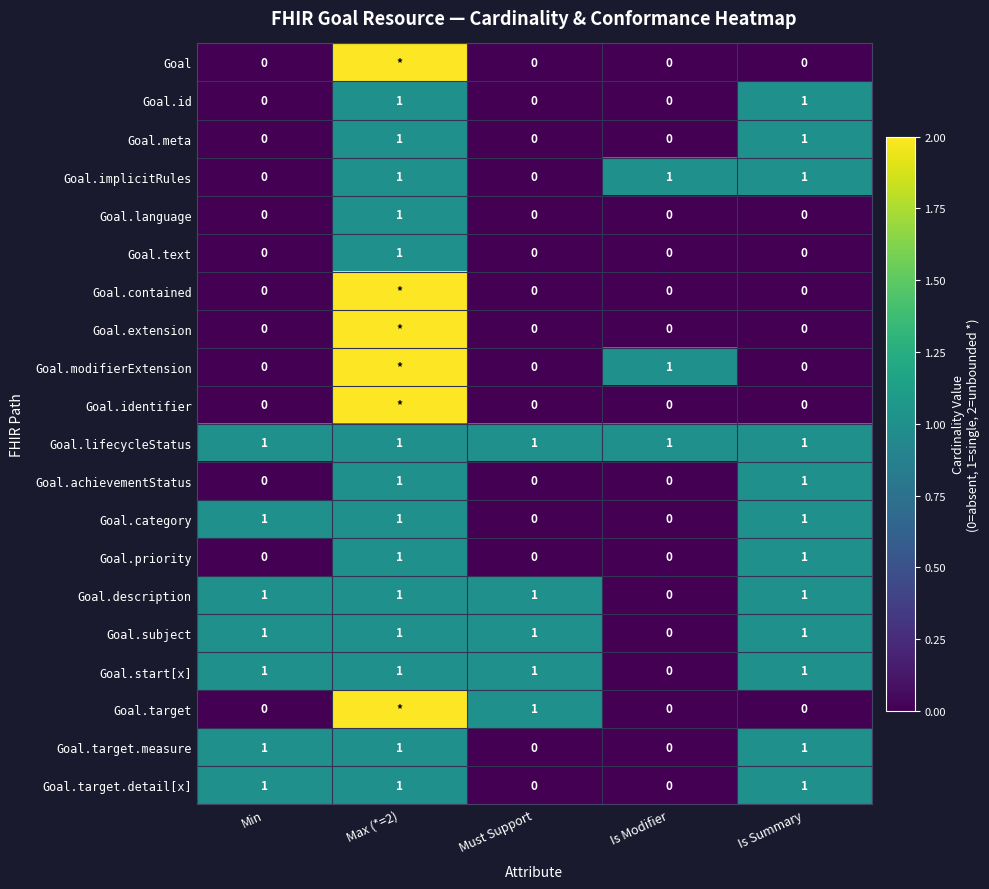

Count the Goal.implicitRules values in the range 0 to 1.

5